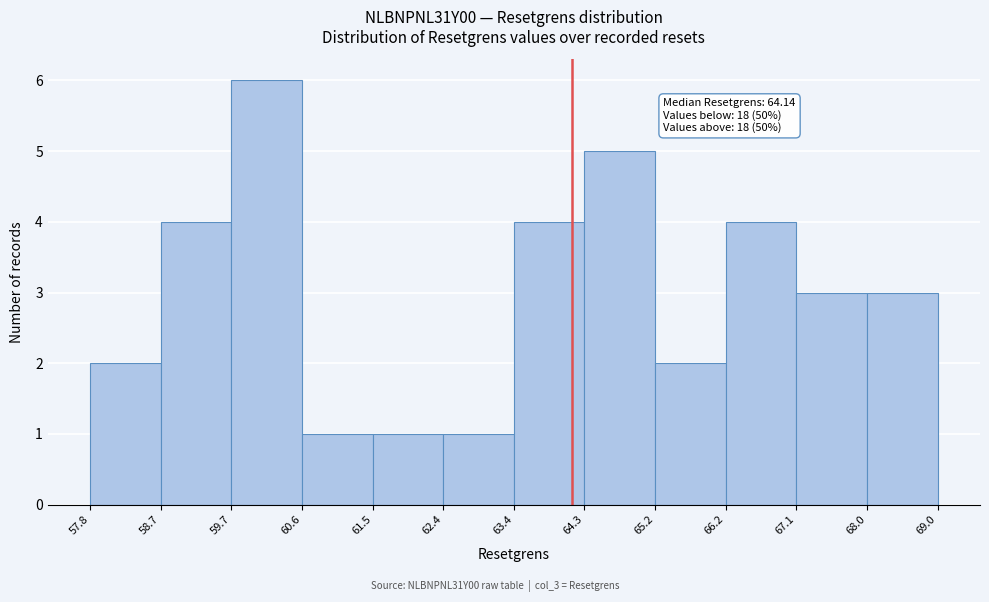

Over which range of the x-axis is the bar tallest?

59.7 to 60.6